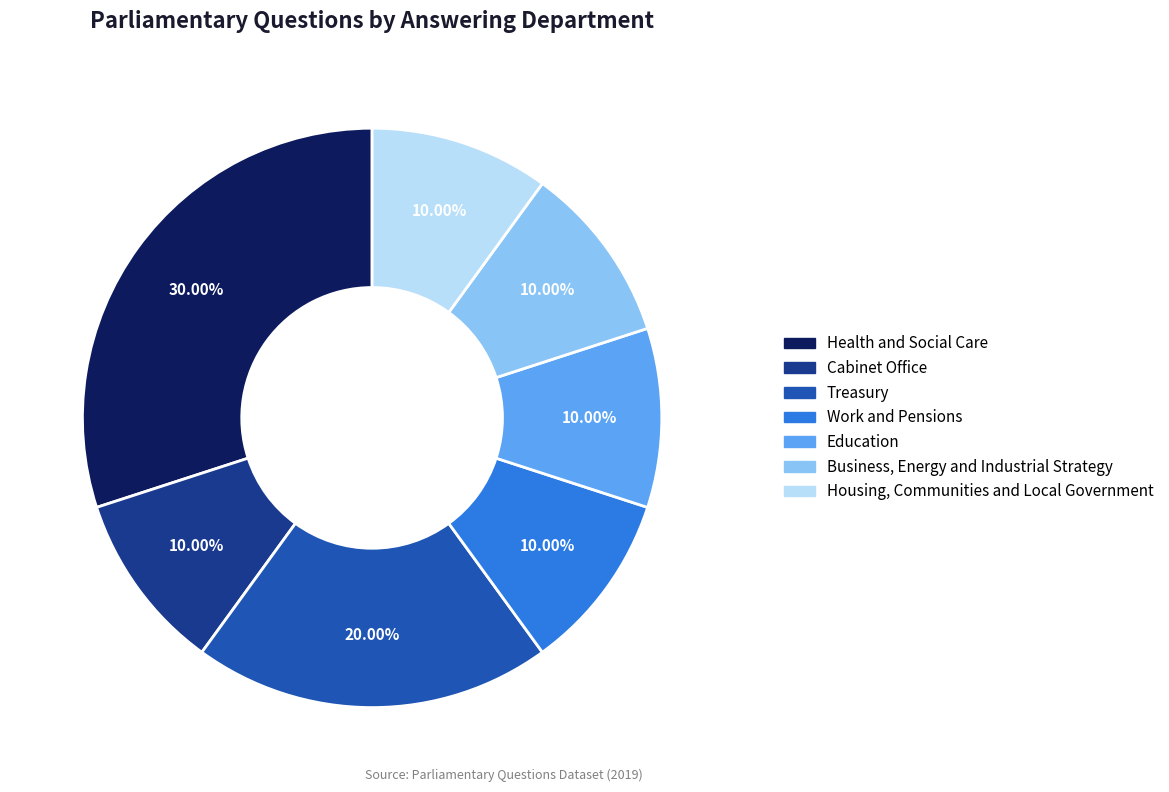

Approximately how many times larger is the value at Health and Social Care compared to Work and Pensions?

3.0